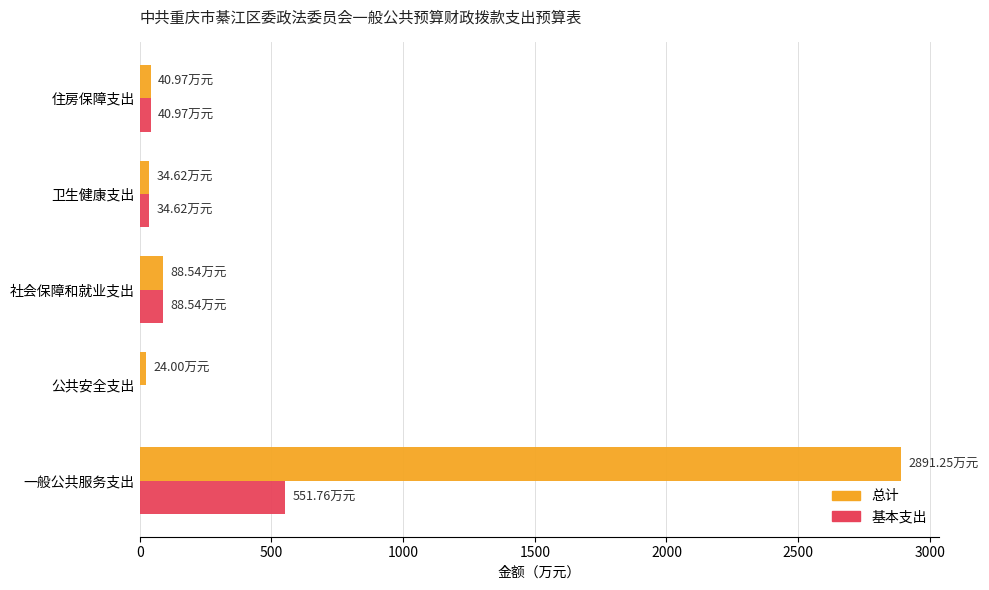

At which category is the sum across all series the highest?

一般公共服务支出